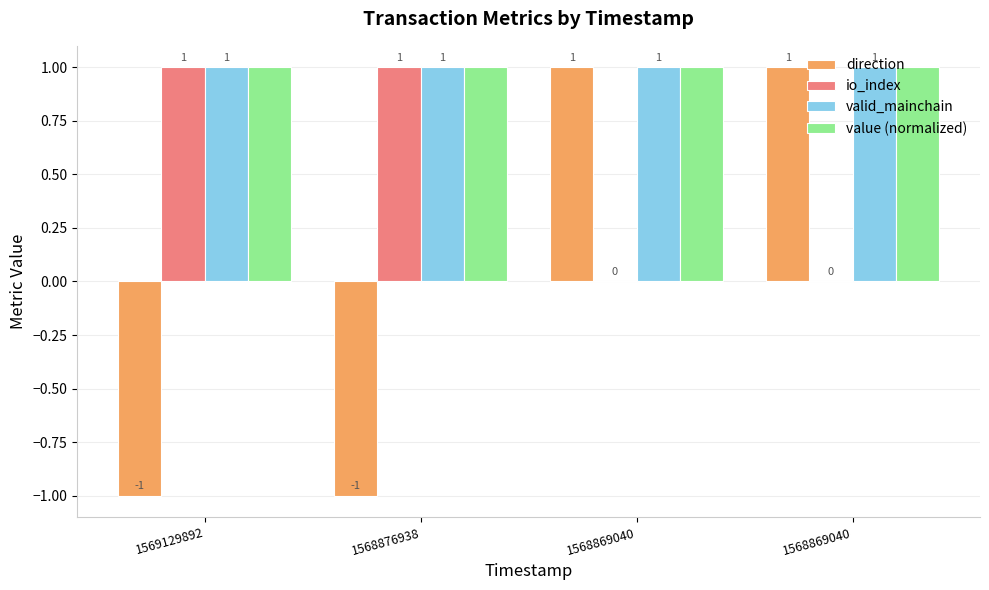

True or false: direction has a value of -1 at 1568876938.

True